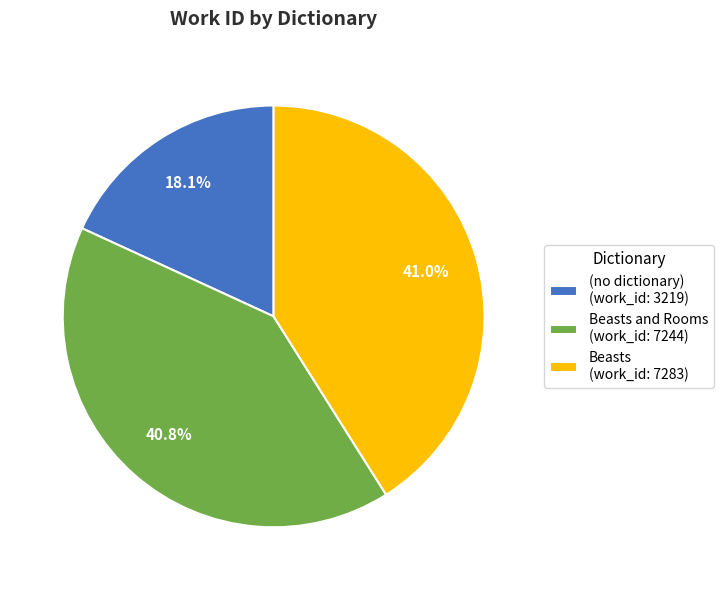

How many slices are in this pie chart?

3